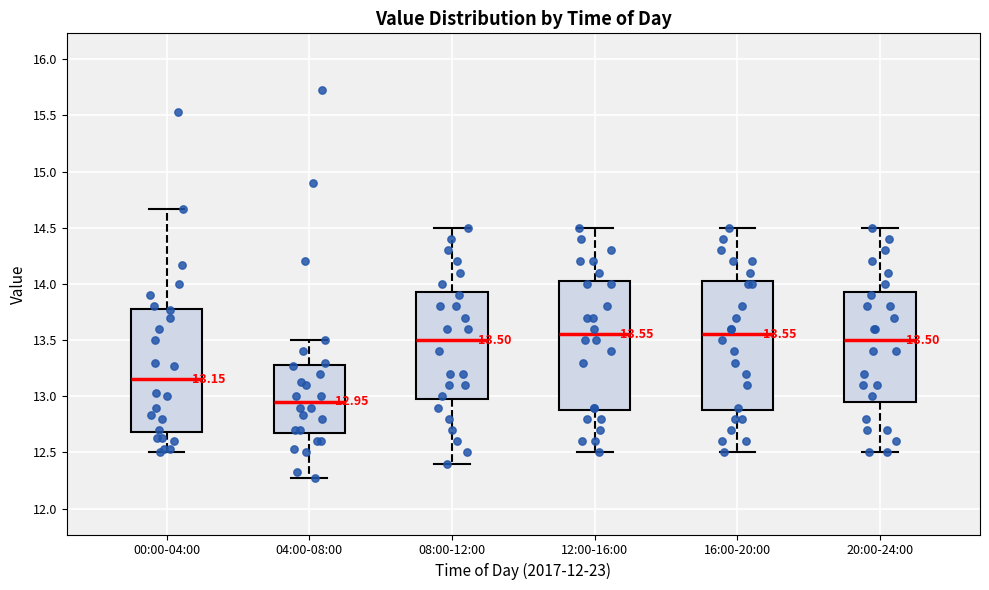

Which box's median line is the lowest?

04:00-08:00